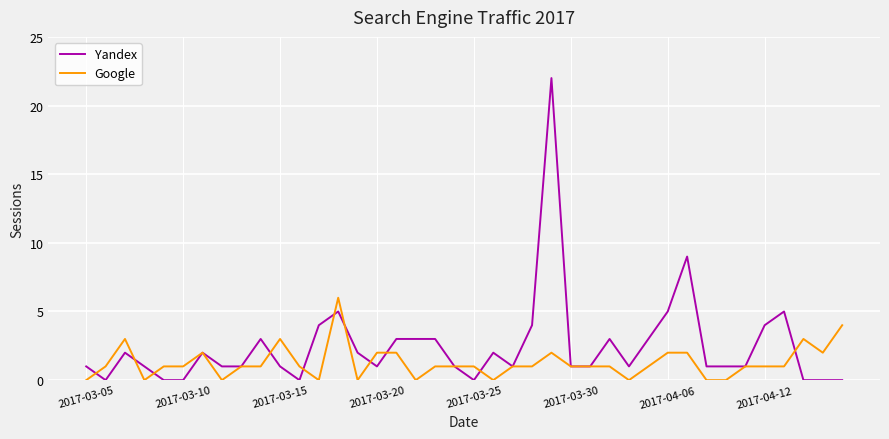

Which series has the widest spread of values?

Yandex